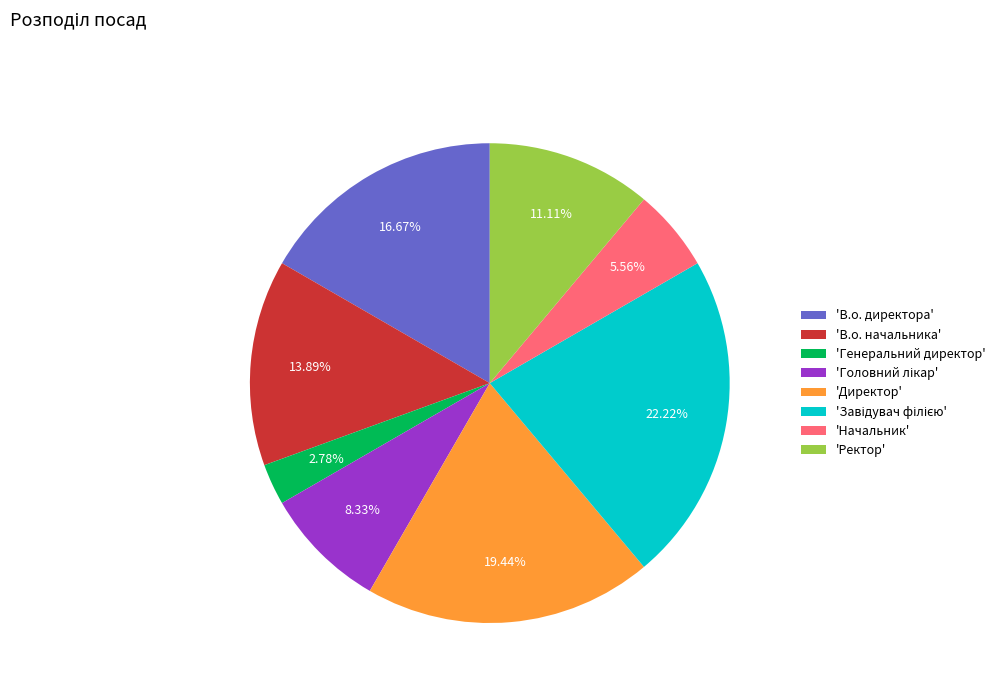

Is 'Генеральний директор' the majority of the pie?

No